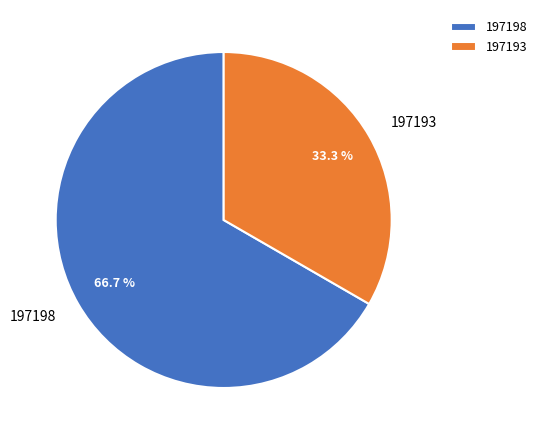

Count the number of slices in the pie.

2